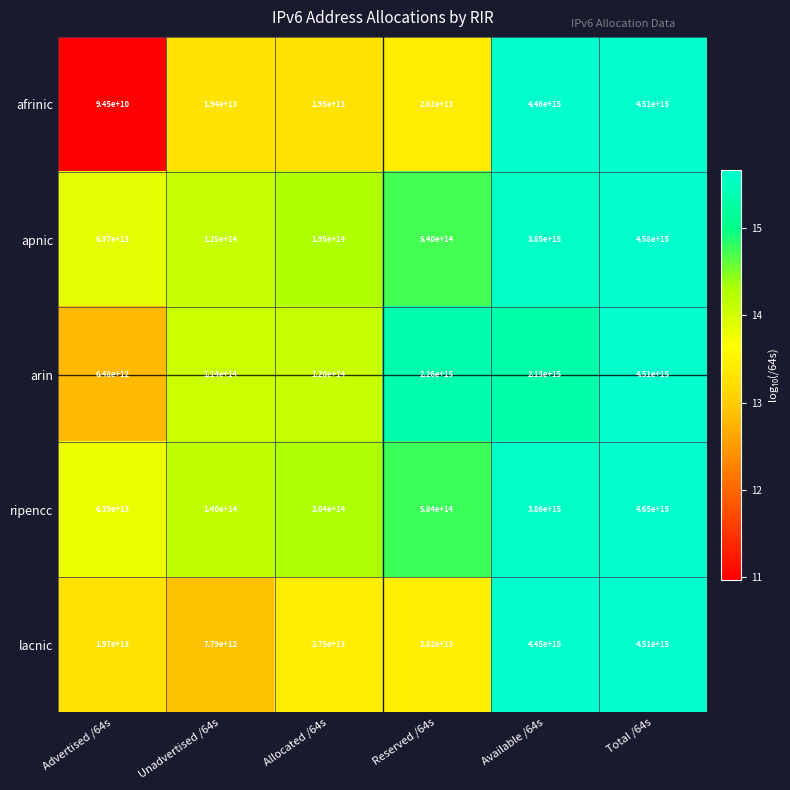

The ripencc series shows 584000000000000 at Reserved /64s. True or false?

True